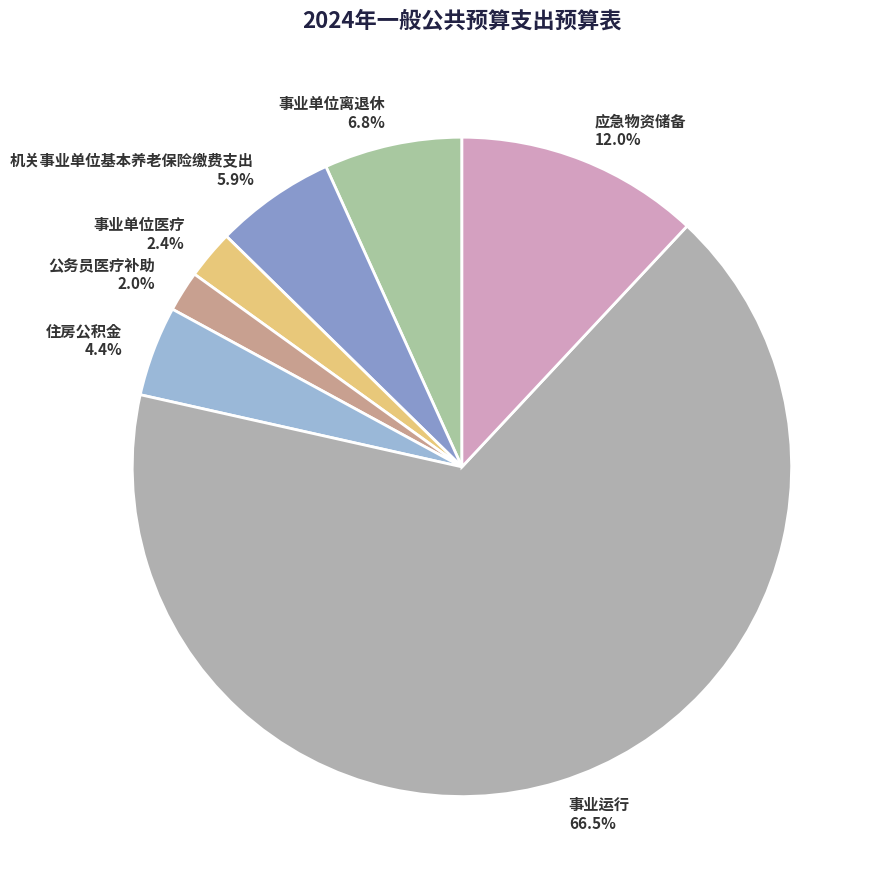

The 事业单位医疗 slice represents 2% of the pie. True or false?

True